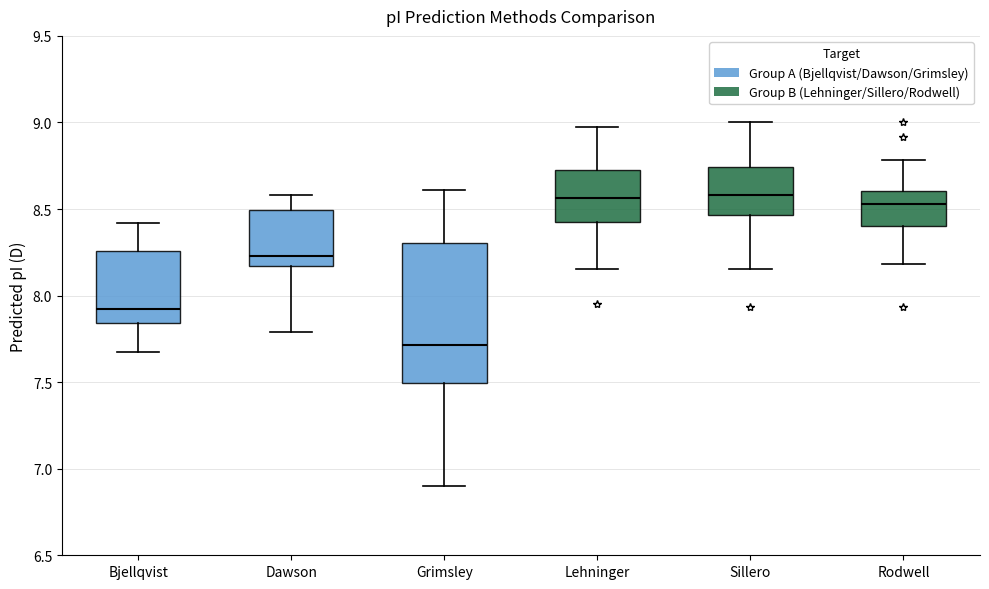

Comparing the boxes themselves (not the whiskers), which one is the tallest?

Grimsley